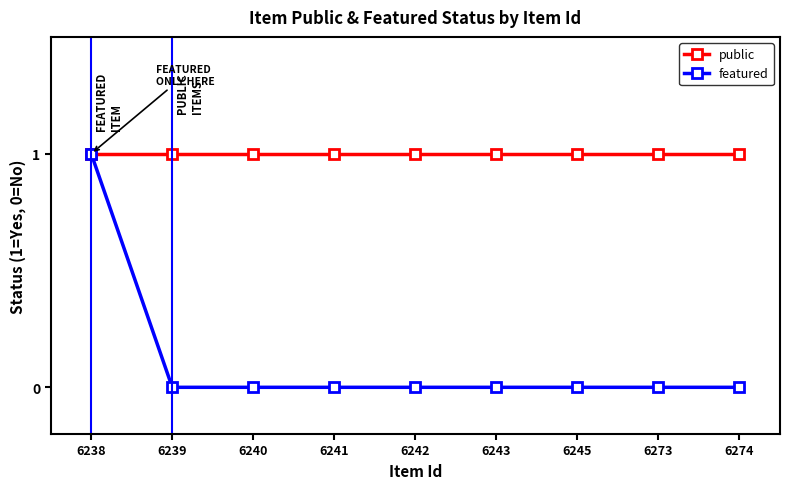

Between 6238 and 6240, which series saw the biggest shift?

featured